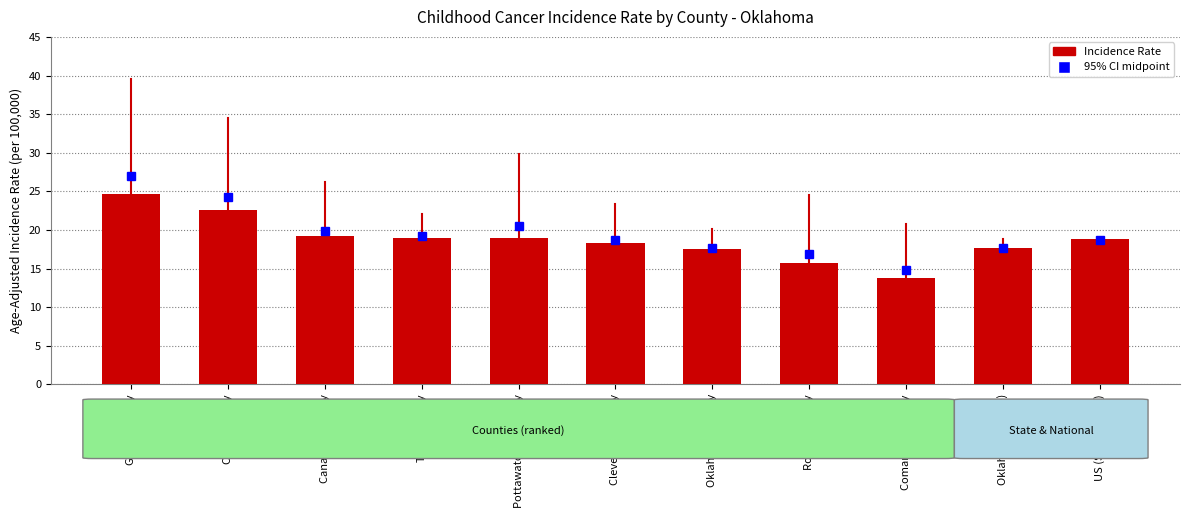

What is the approximate value at Canadian County?

19.2